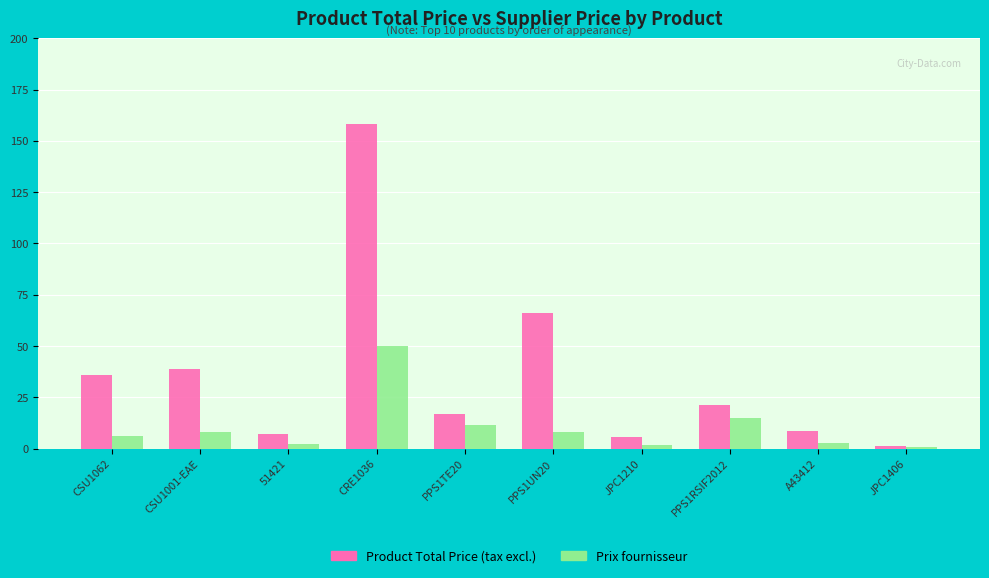

What is the difference between the maximum and minimum values in the Prix fournisseur series?

49.1